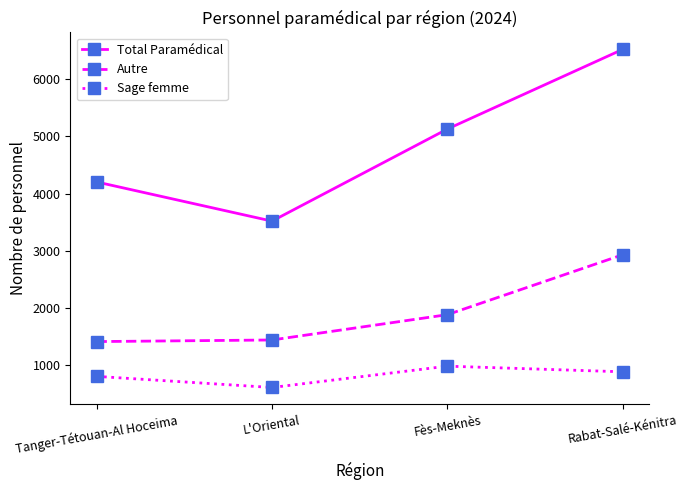

True or false: Sage femme and Total Paramédical cross at least once.

False